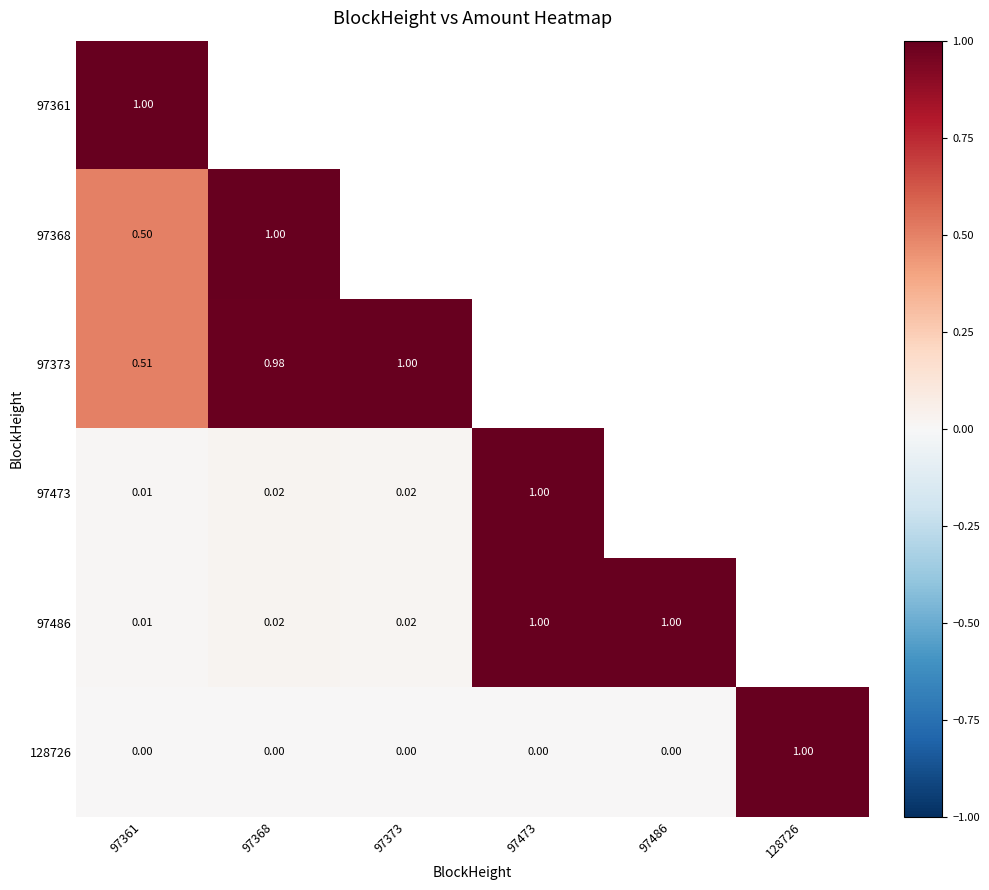

Rank the series at 97473 from lowest to highest value.

128726, 97486, 97361, 97368, 97373, 97473